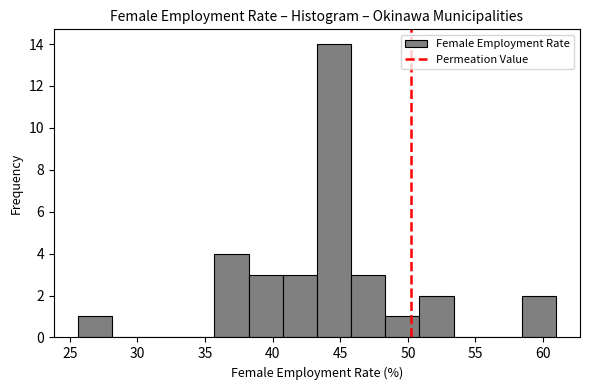

How tall is the bar that spans 25.5 to 28.0 on the x-axis? Neither the bar edges nor the heights are printed on the chart, so give them approximately, as read against the axes.

1